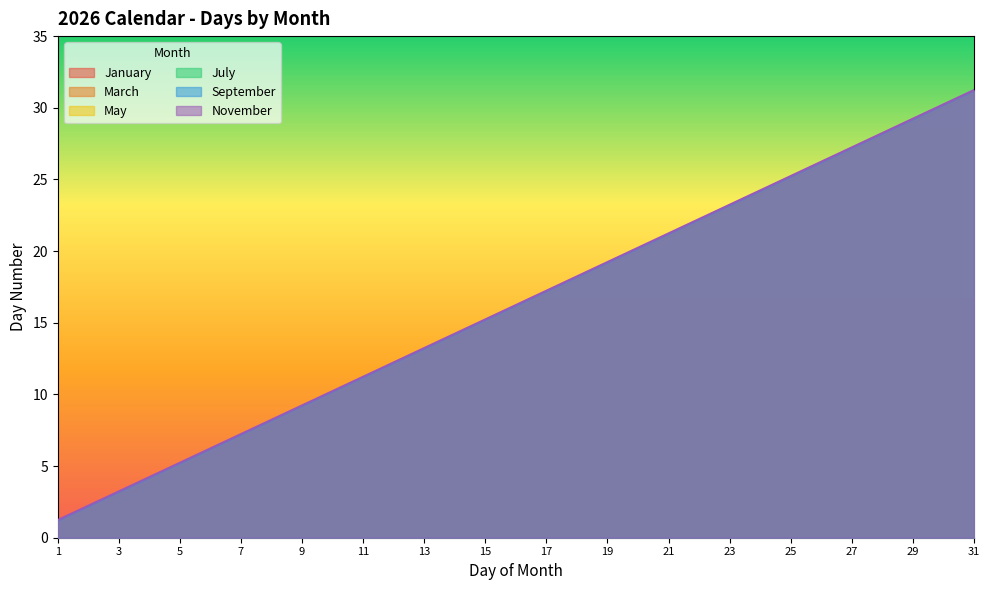

What are all the series names shown in the legend?

January, March, May, July, September, November